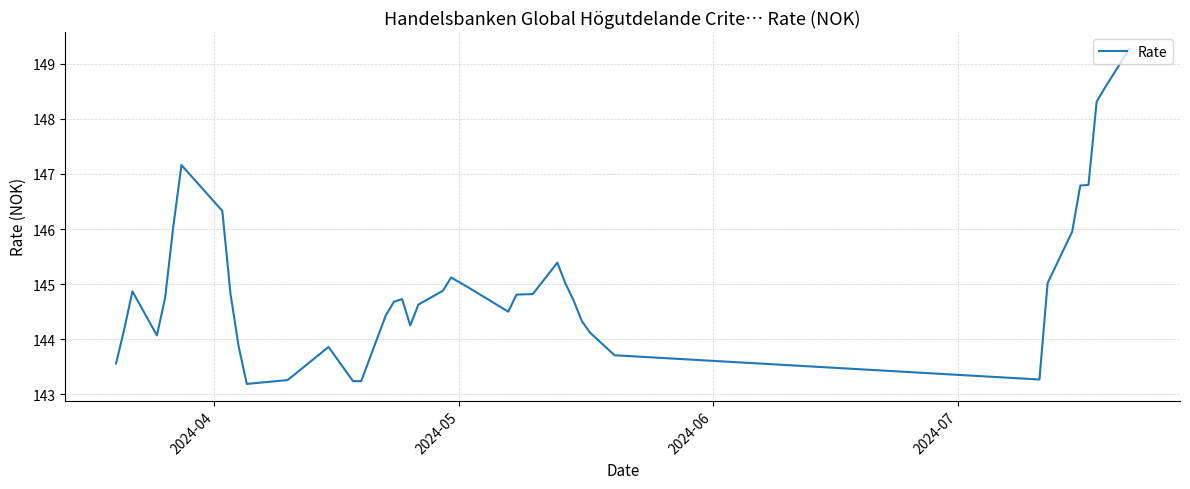

What is the difference between the maximum and minimum values?

6.1